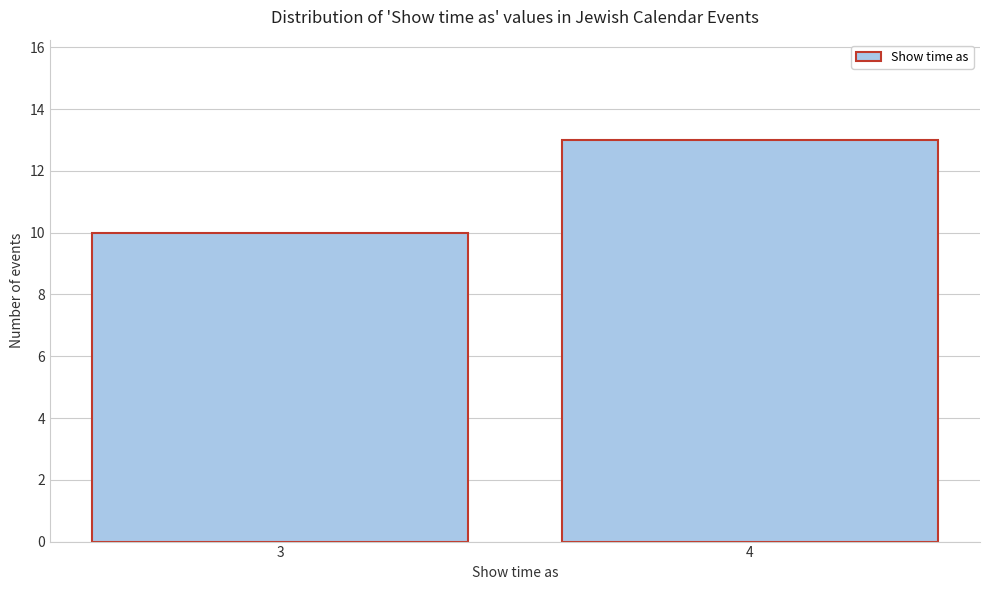

Reading left to right, what are all the values shown in this chart?

3=10	4=13